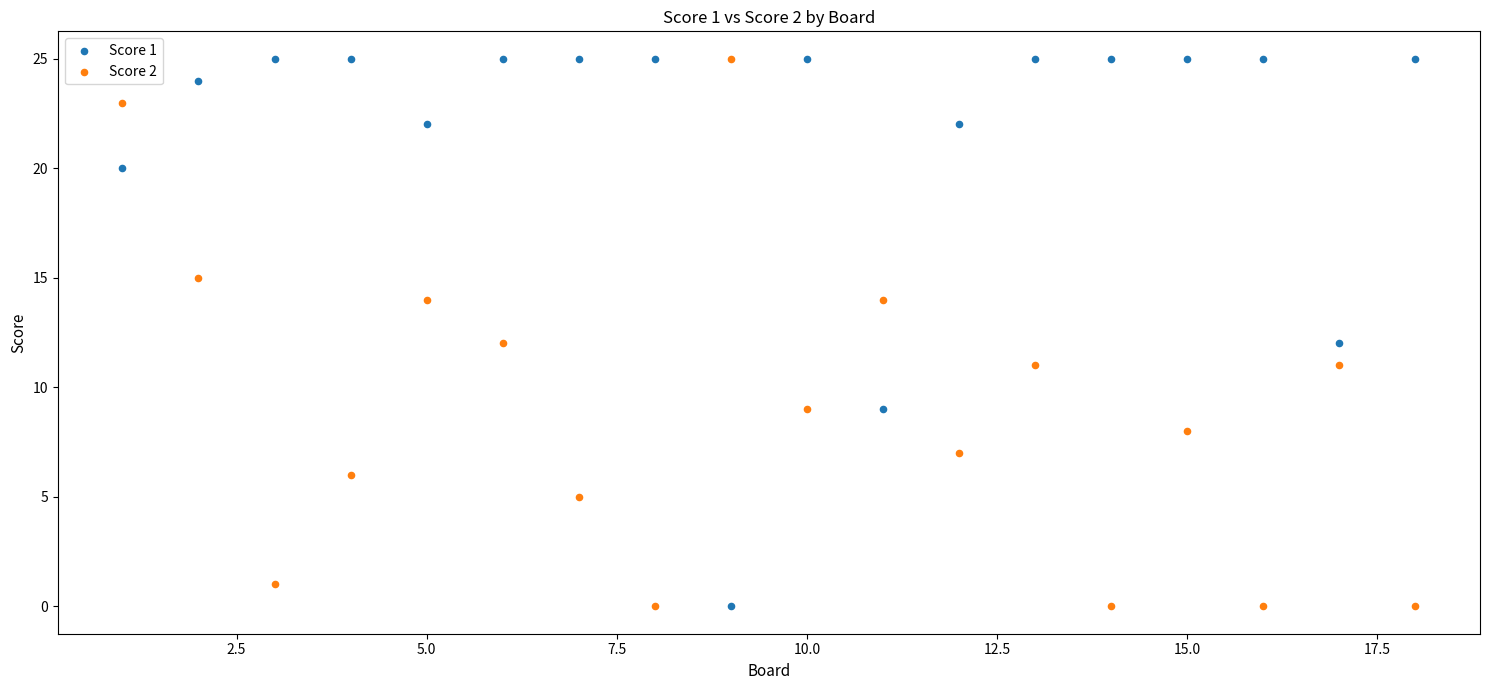

What is the X range (max minus min) for the scatter plot?

17